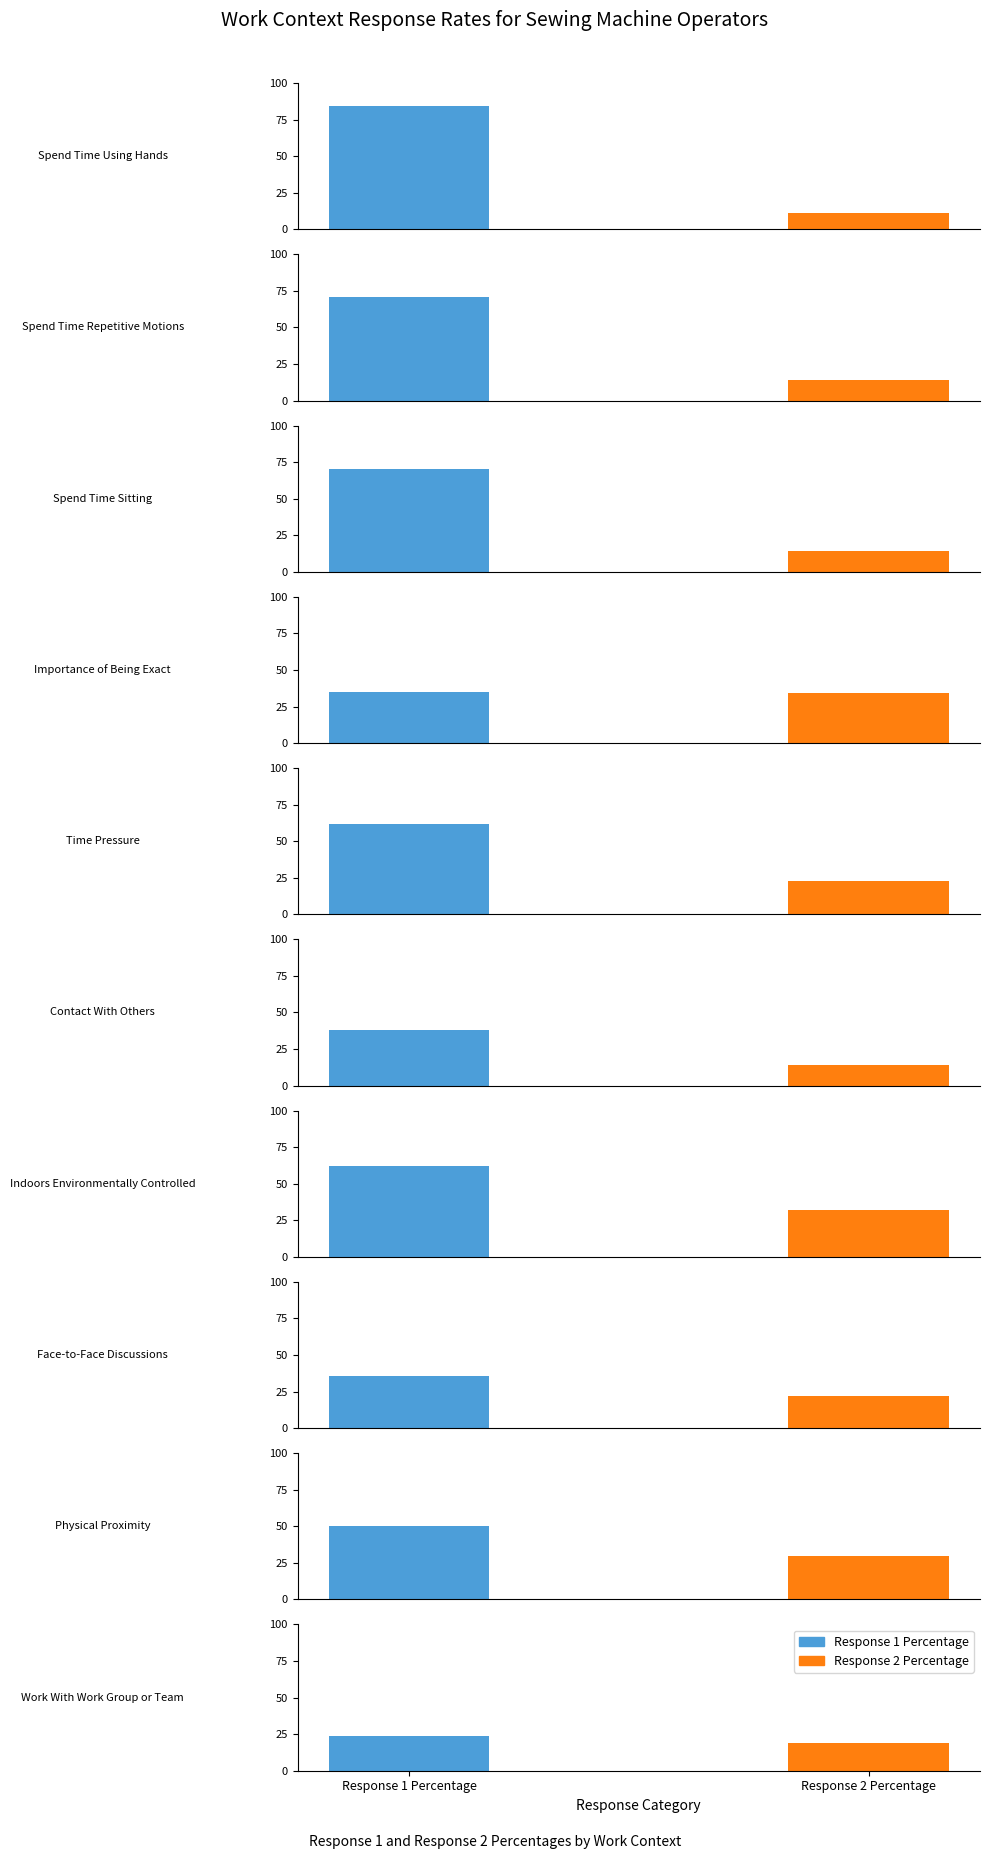

What is the greatest value displayed?

84